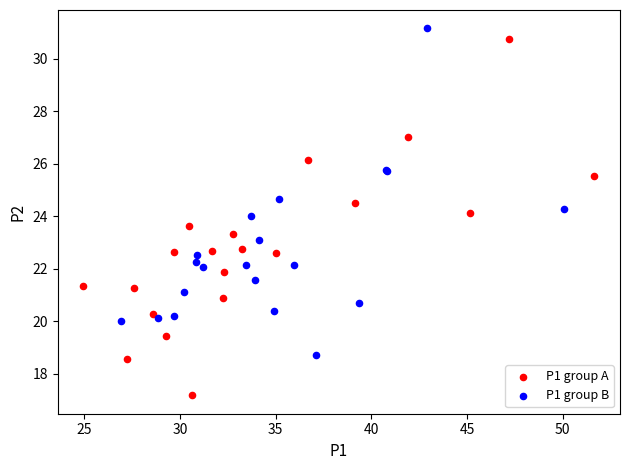

Which series has the widest spread of Y values?

P1 group A